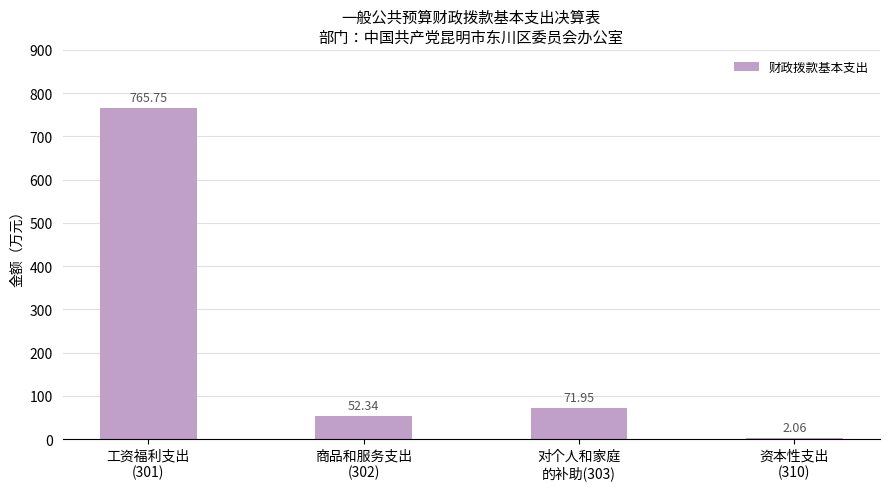

What is the greatest value displayed?

765.8